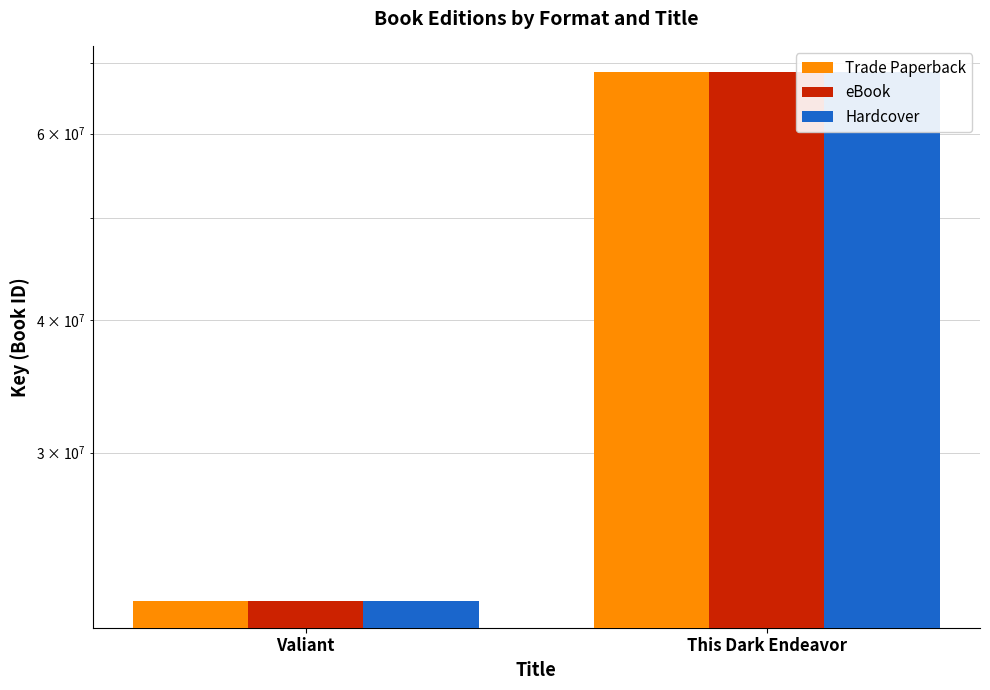

Count the eBook values in the range 21723173 to 68551990.

2